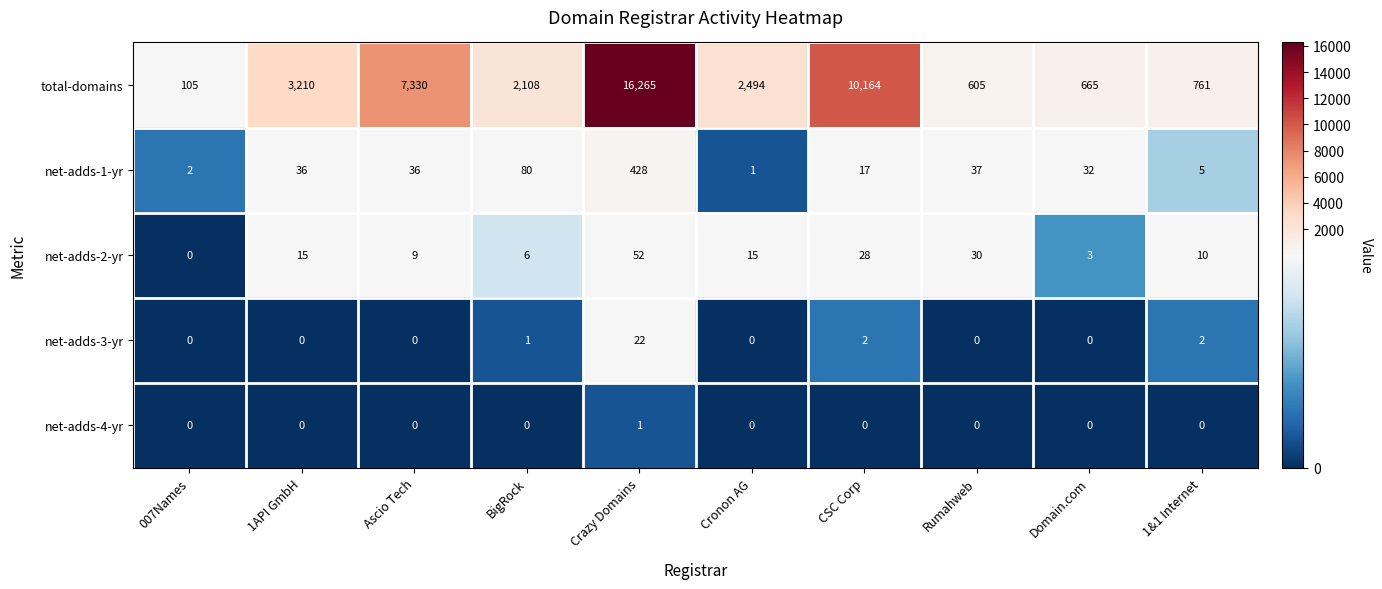

Rank the series by their maximum value, from highest to lowest.

total-domains, net-adds-1-yr, net-adds-2-yr, net-adds-3-yr, net-adds-4-yr